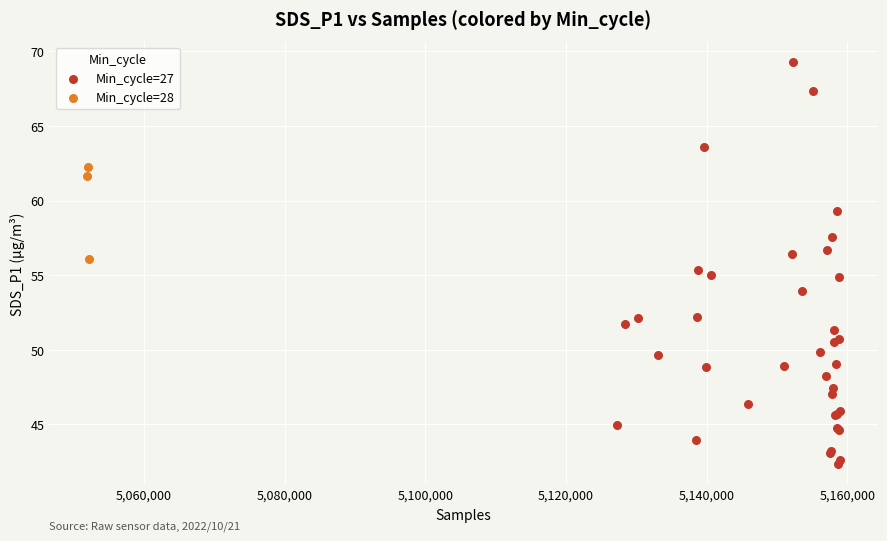

Which series contains the lowest Y value?

Min_cycle=27